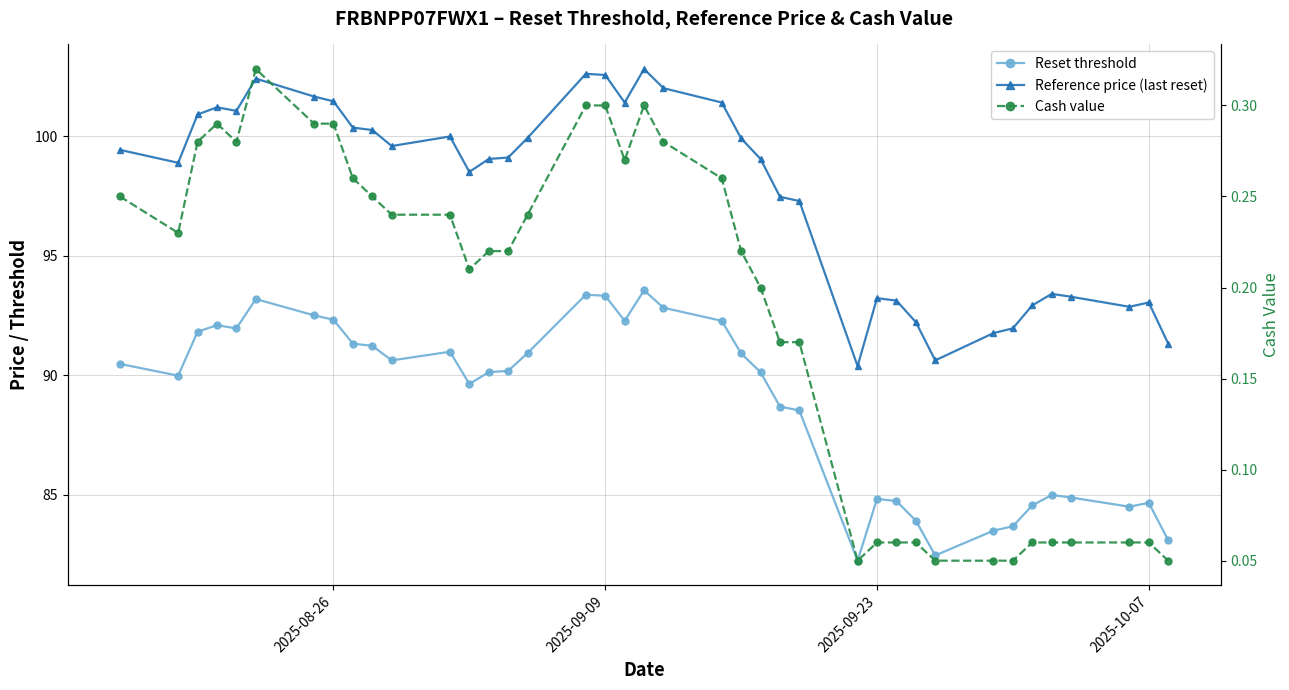

True or false: Reference price (last reset) and Cash value cross at least once.

False